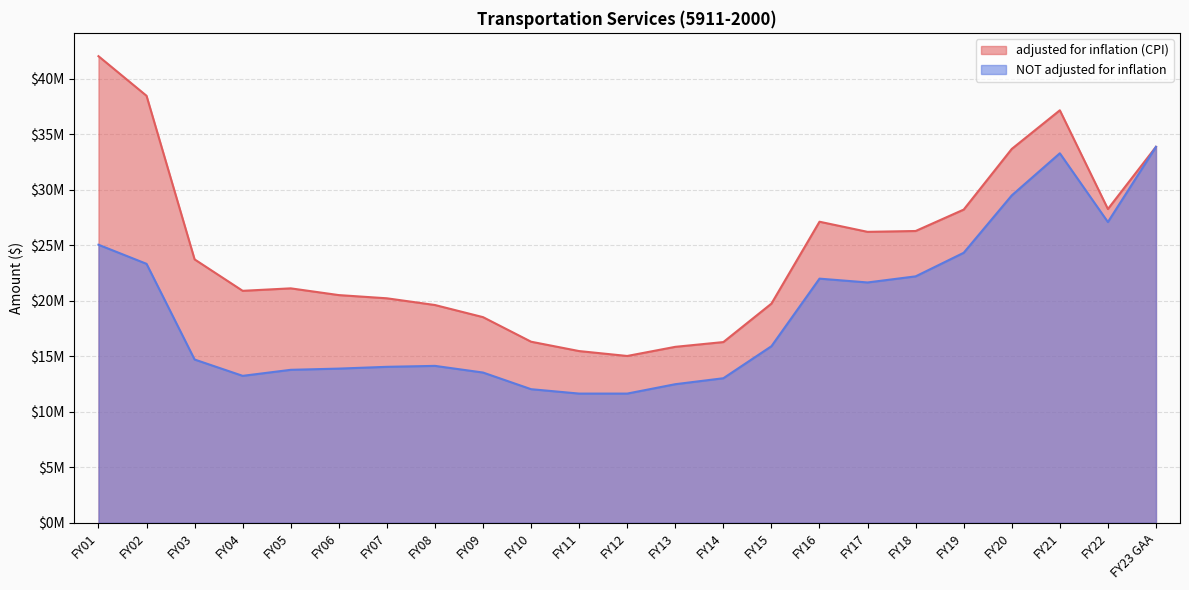

Which category has the highest value across all series?

FY01